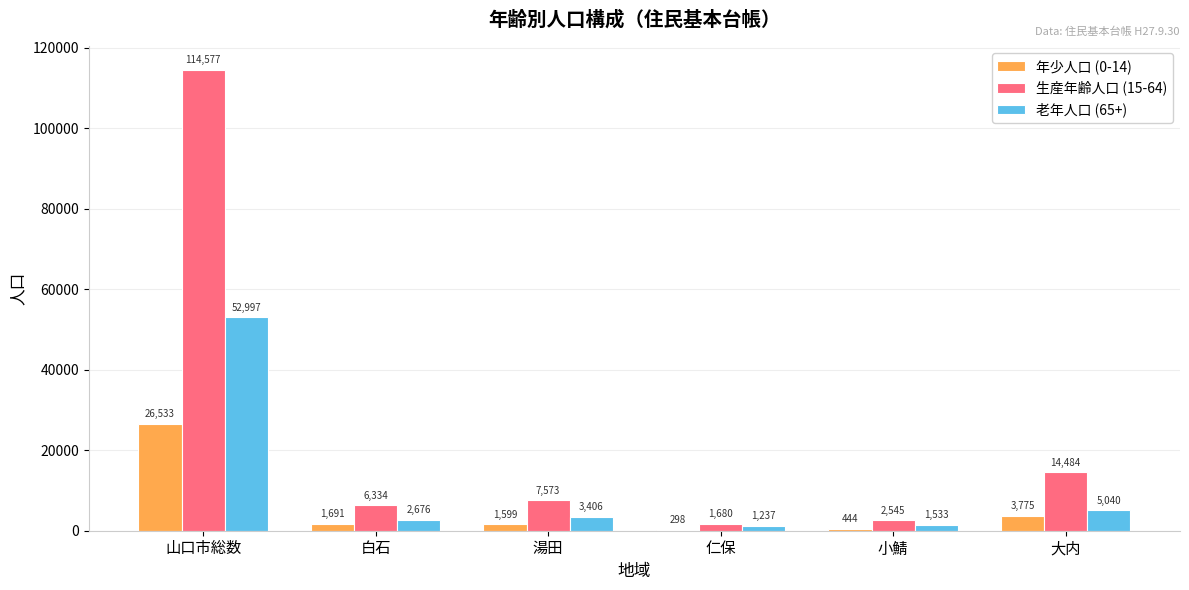

What is the spread (max minus min) of values at 小鯖?

2101